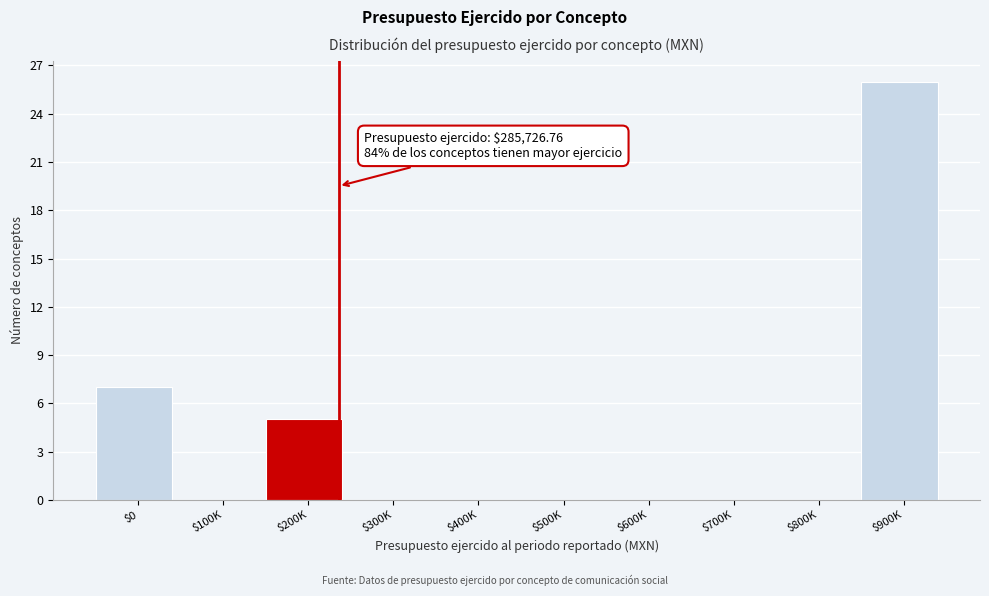

True or false: the data shows -13 at $800K.

False